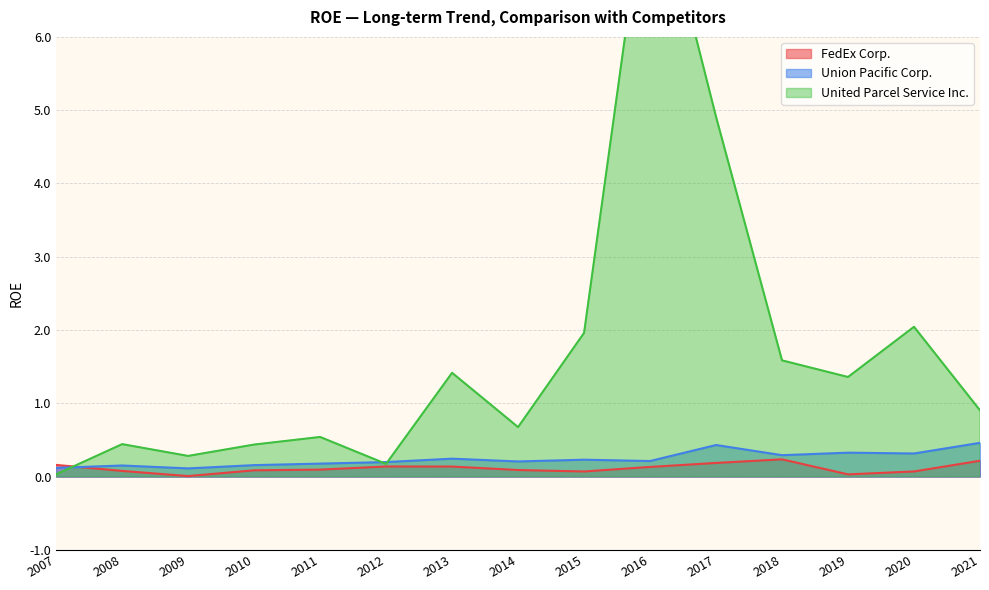

What value does the United Parcel Service Inc. series have at 2015?

2.0